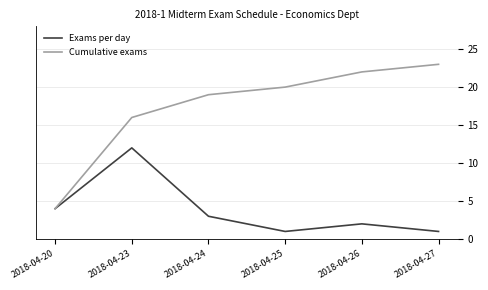

What is the difference between the maximum and minimum values in the Cumulative exams series?

19